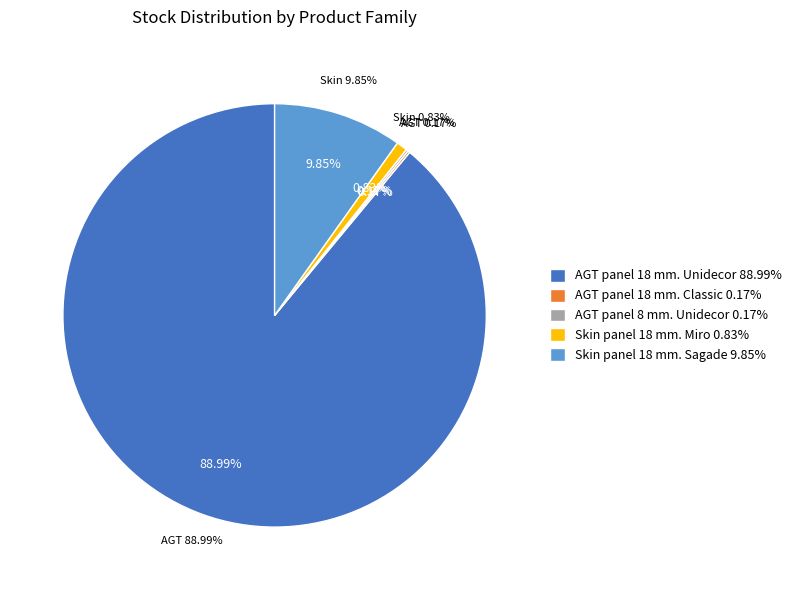

Is there a majority slice in this chart?

Yes